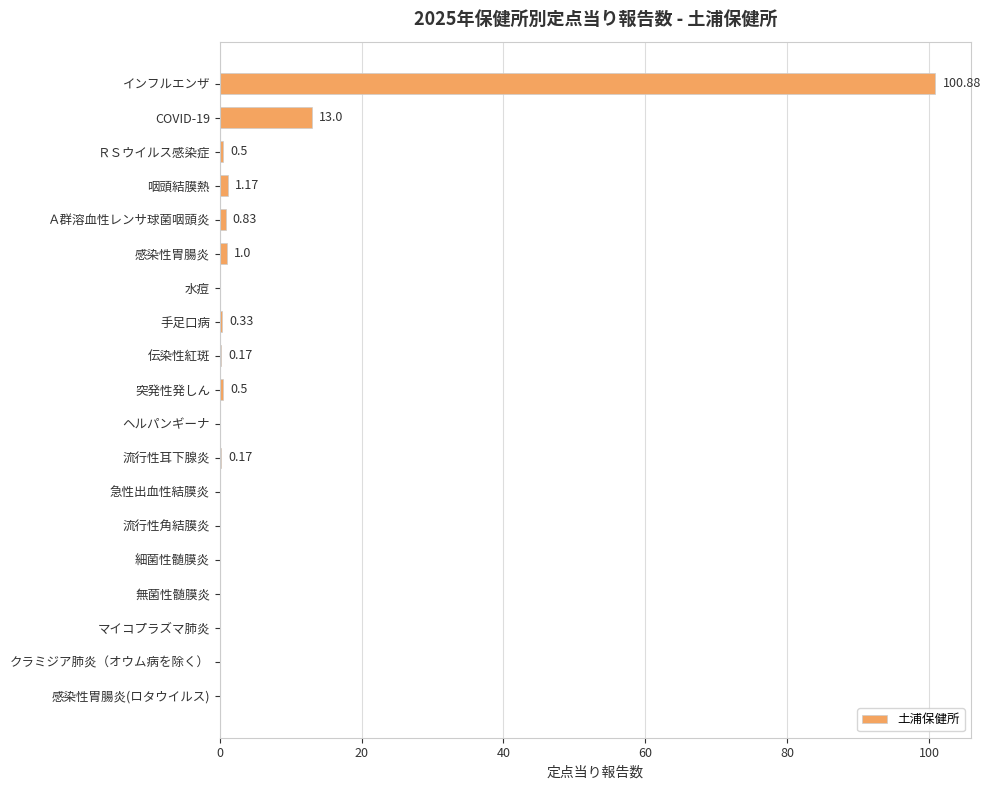

How many data points does each series have?

19